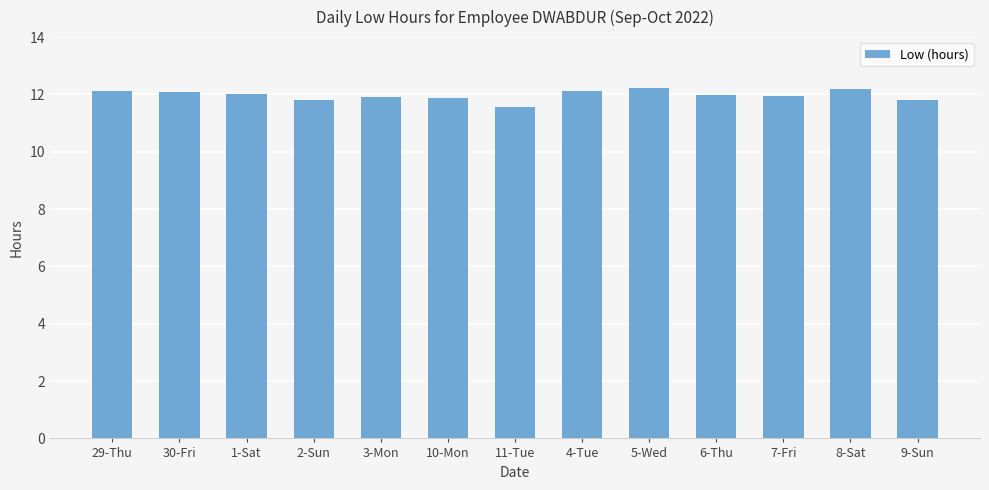

What is the sum of all values?

155.6